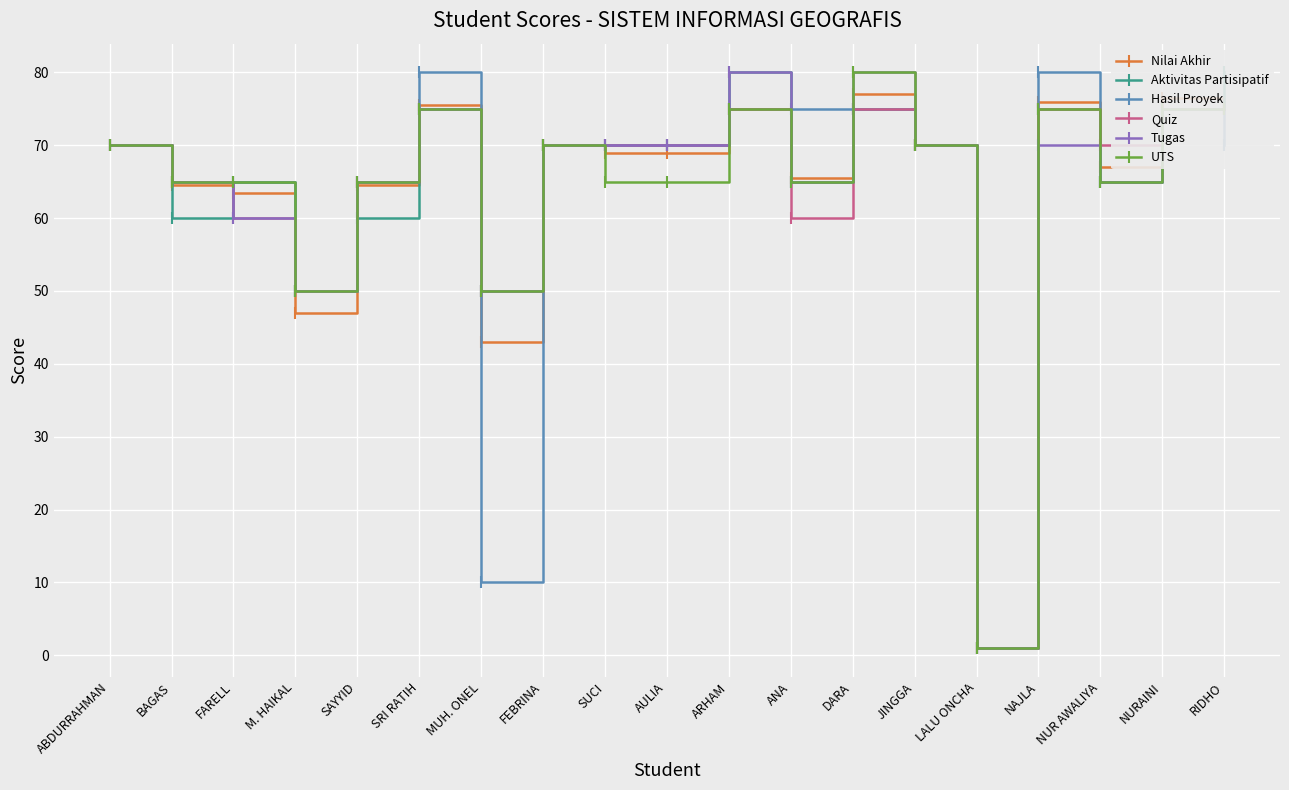

What are all the series names shown in the legend?

Nilai Akhir, Aktivitas Partisipatif, Hasil Proyek, Quiz, Tugas, UTS